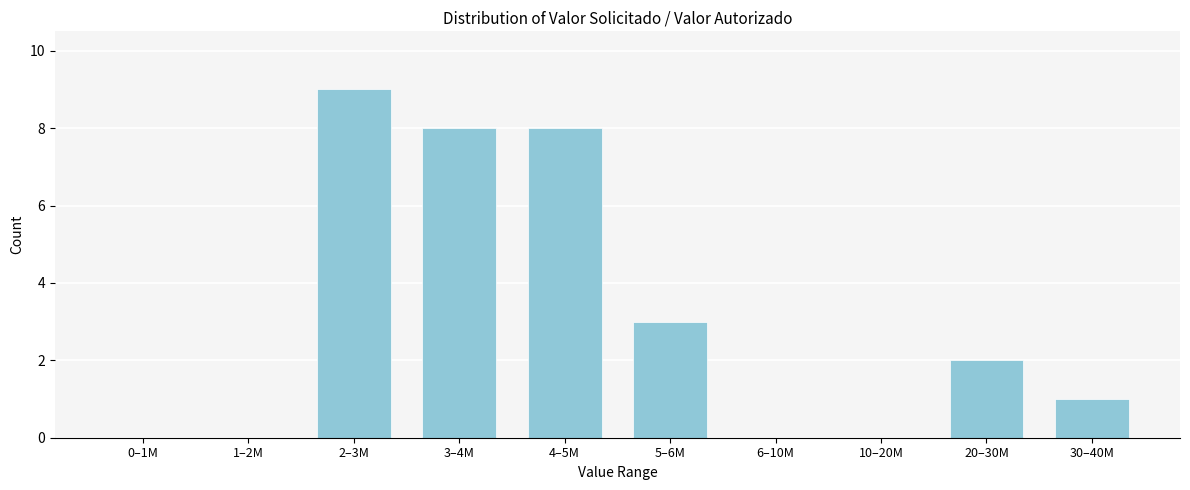

Reading left to right, list all the values displayed in this chart.

0–1M=0	1–2M=0	2–3M=9	3–4M=8	4–5M=8	5–6M=3	6–10M=0	10–20M=0	20–30M=2	30–40M=1